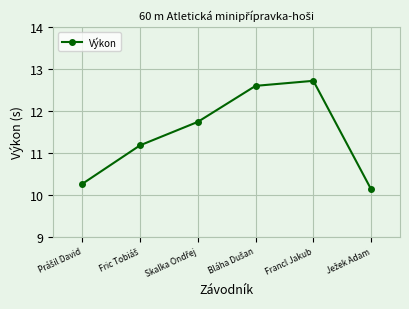

What is the value of the 5th point from the left?

12.7